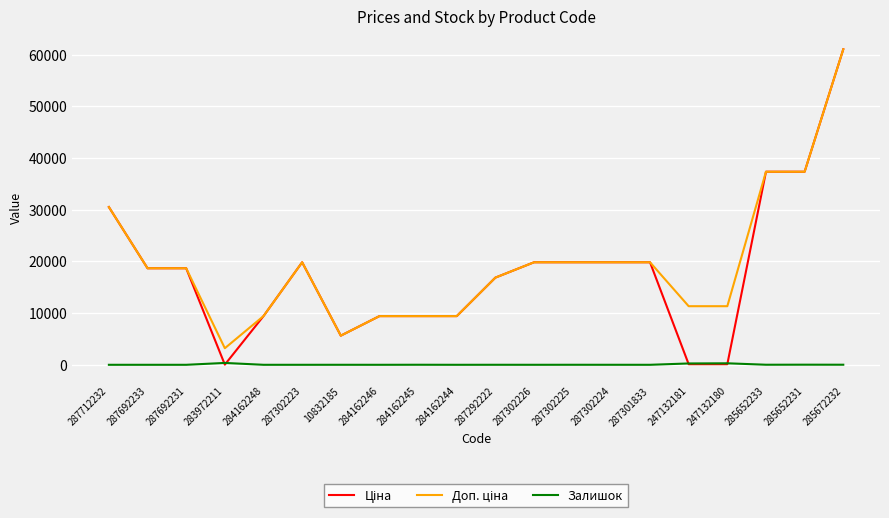

At which category is the sum across all series the highest?

285672232